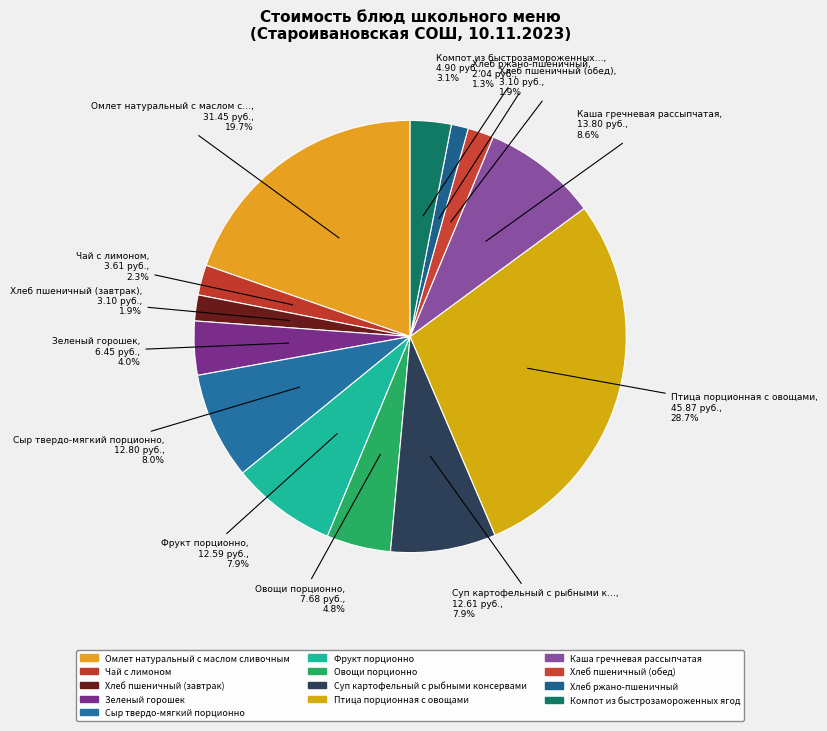

True or false: Овощи порционно accounts for 14% of the total.

False